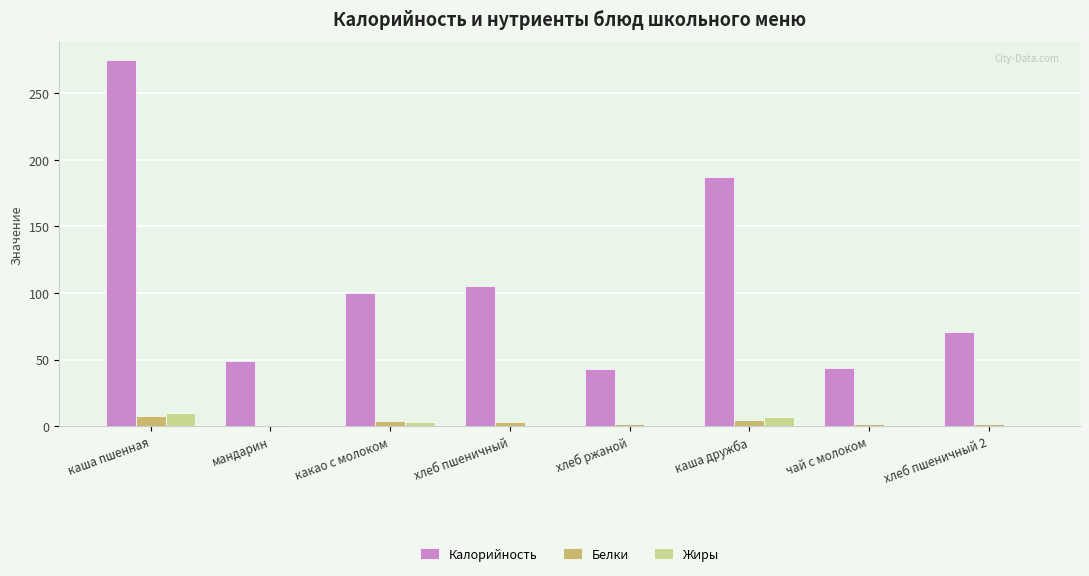

Is it true that Калорийность equals 431.2 at каша пшенная?

False